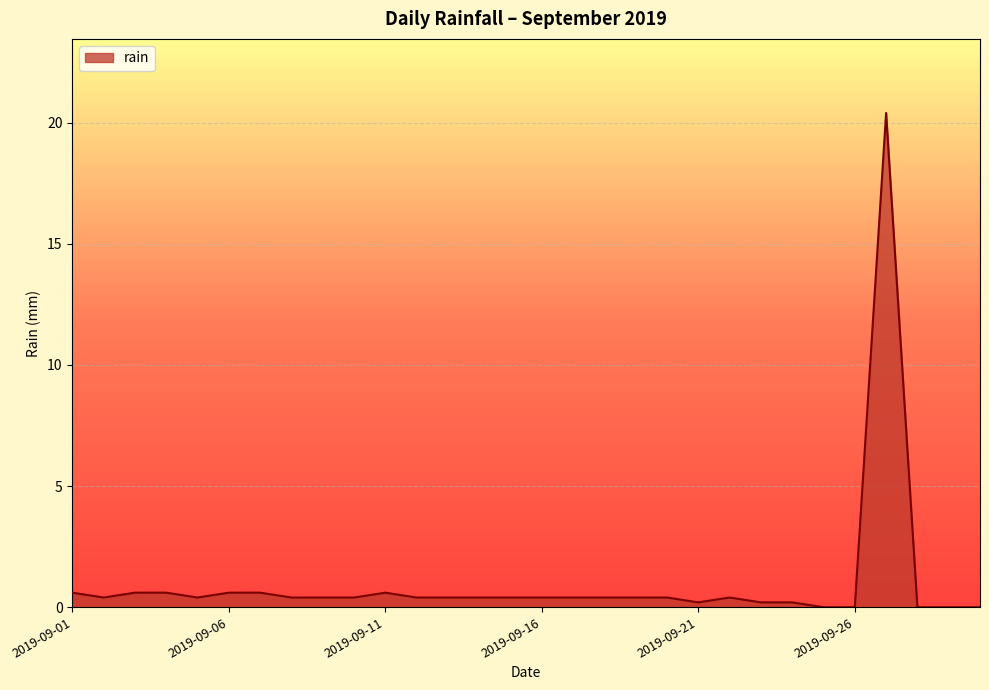

What is the greatest value displayed?

20.4